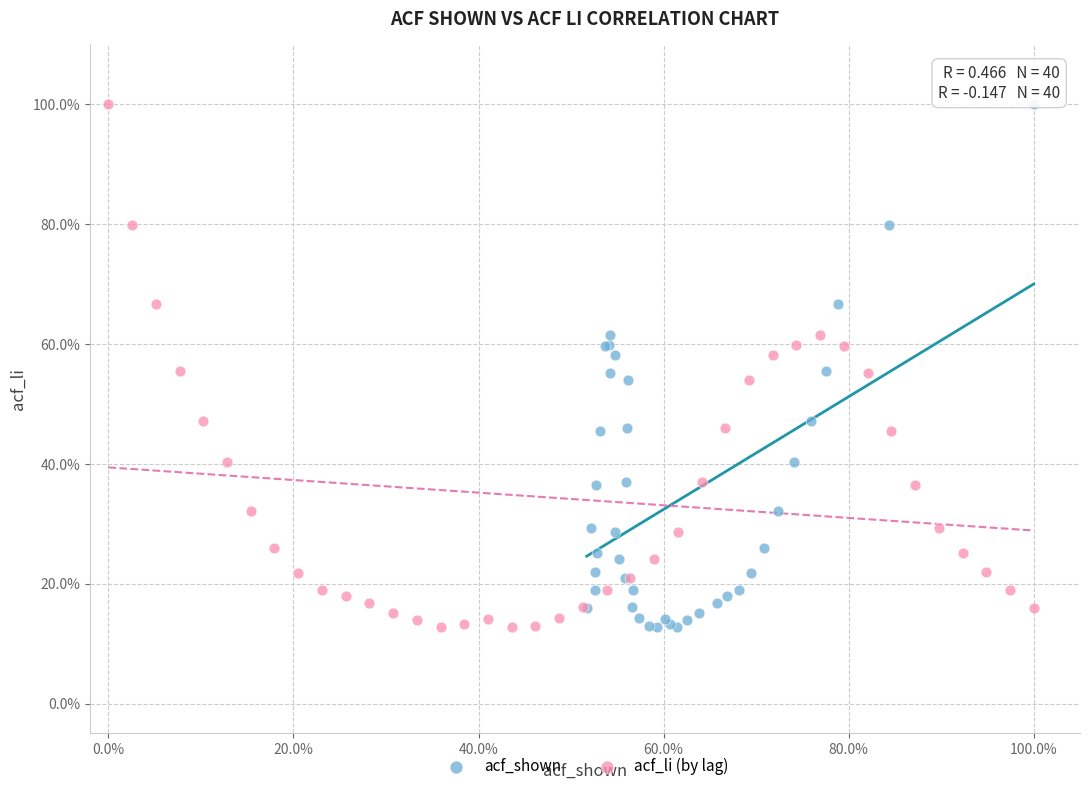

What are all the series names shown in the legend?

acf_shown, acf_li (by lag)